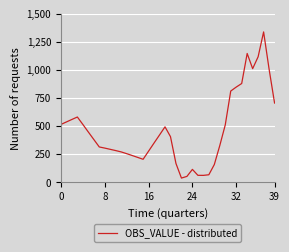

What is the minimum value shown in the chart?

37.5